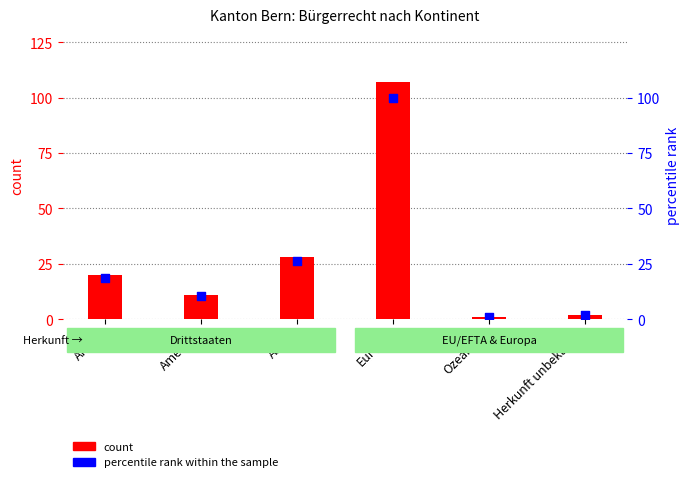

What are all the series names shown in the legend?

count, percentile rank within the sample